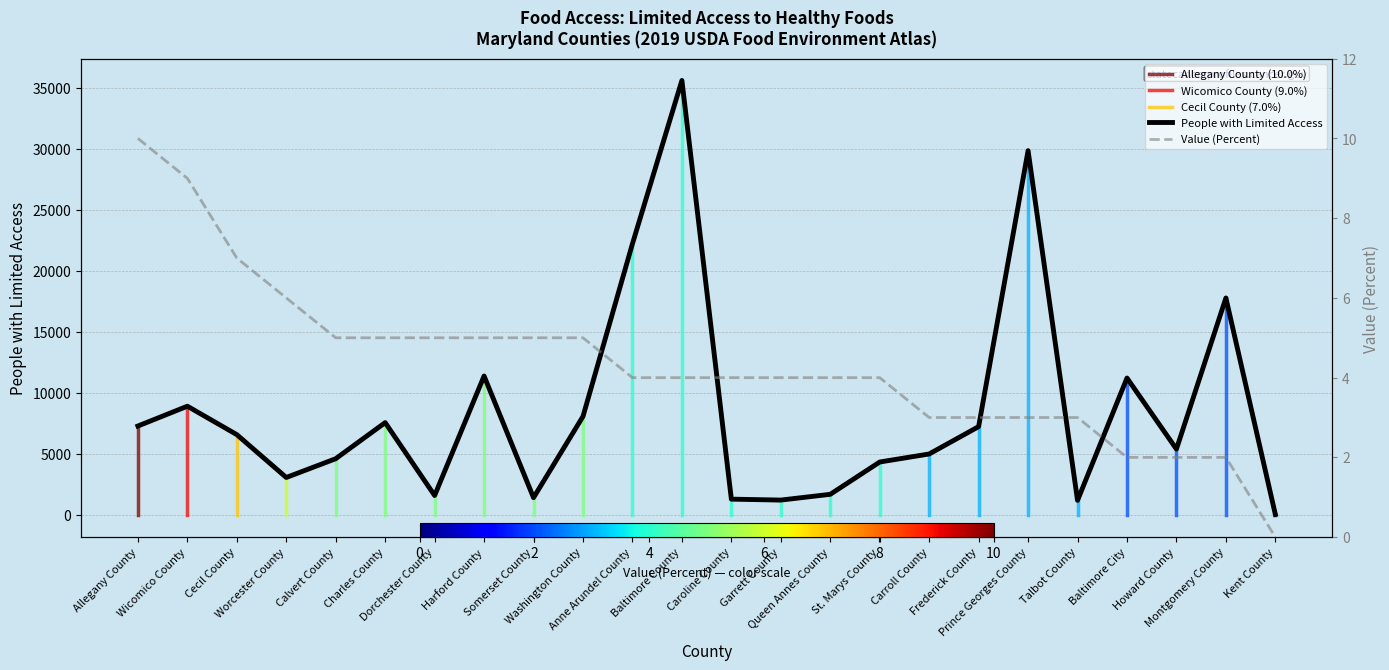

Which category has the highest value across all series?

Baltimore County